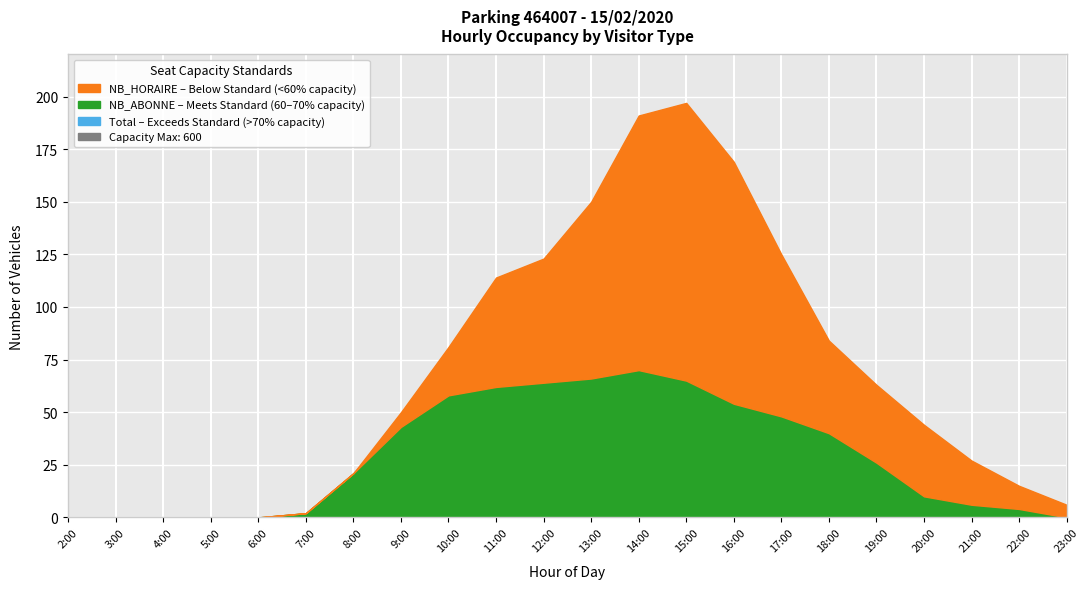

Reading right to left, list all the values displayed in this chart.

0	4	6	10	26	40	48	54	65	70	66	64	62	58	43	21	2	0	0	0	0	0